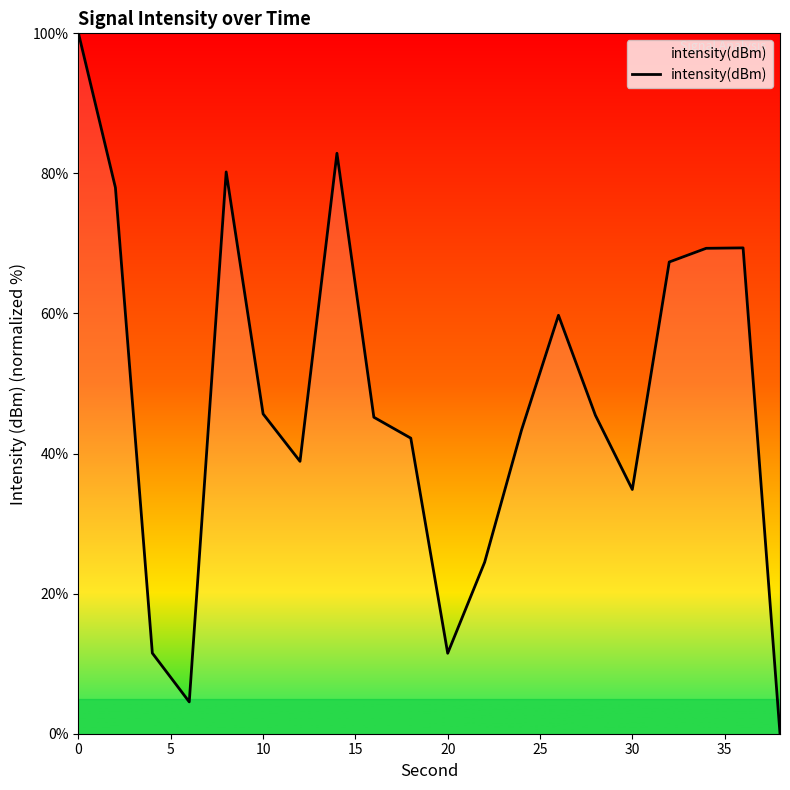

Count the number of categories in the chart.

20